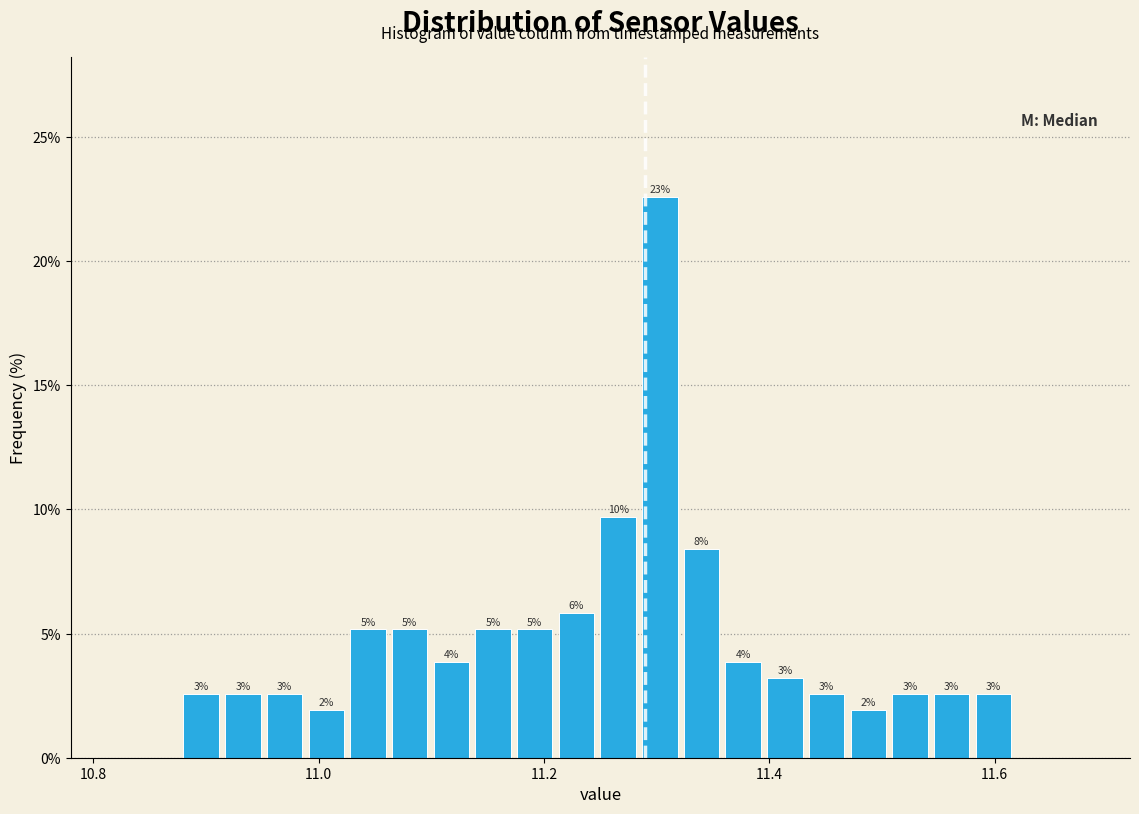

Around what value on the x-axis is the tallest bar? Give the approximate position of its centre, as read against the axis.

11.30